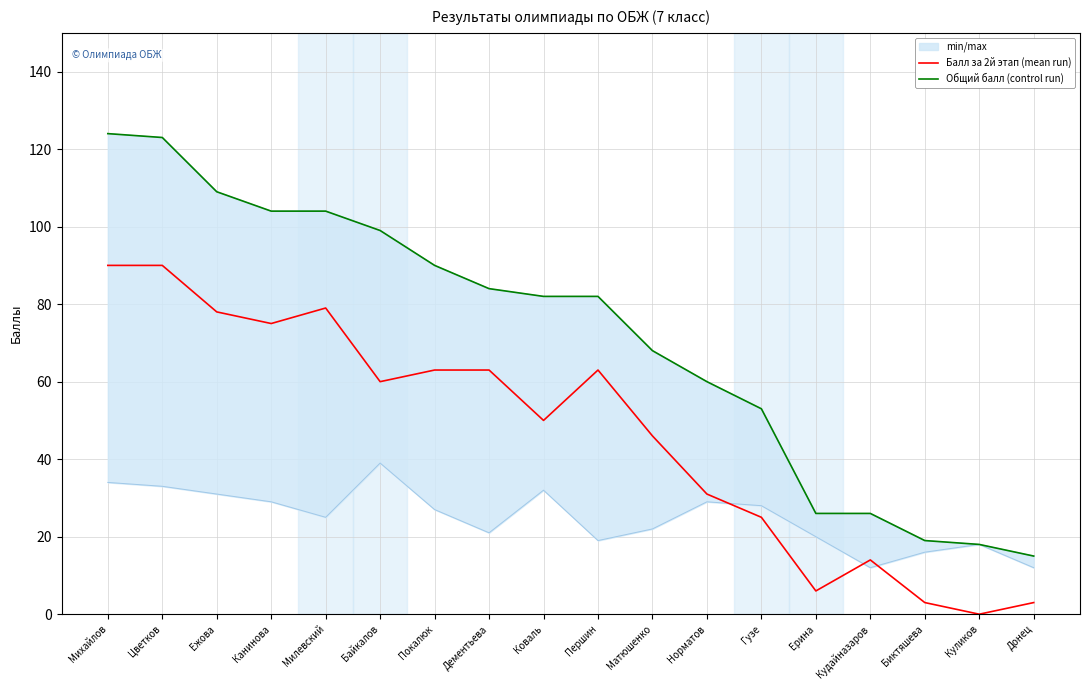

Is the value of Балл за 2й этап (mean run) at Матюшенко greater than the value of Общий балл (control run) at Ерина?

Yes